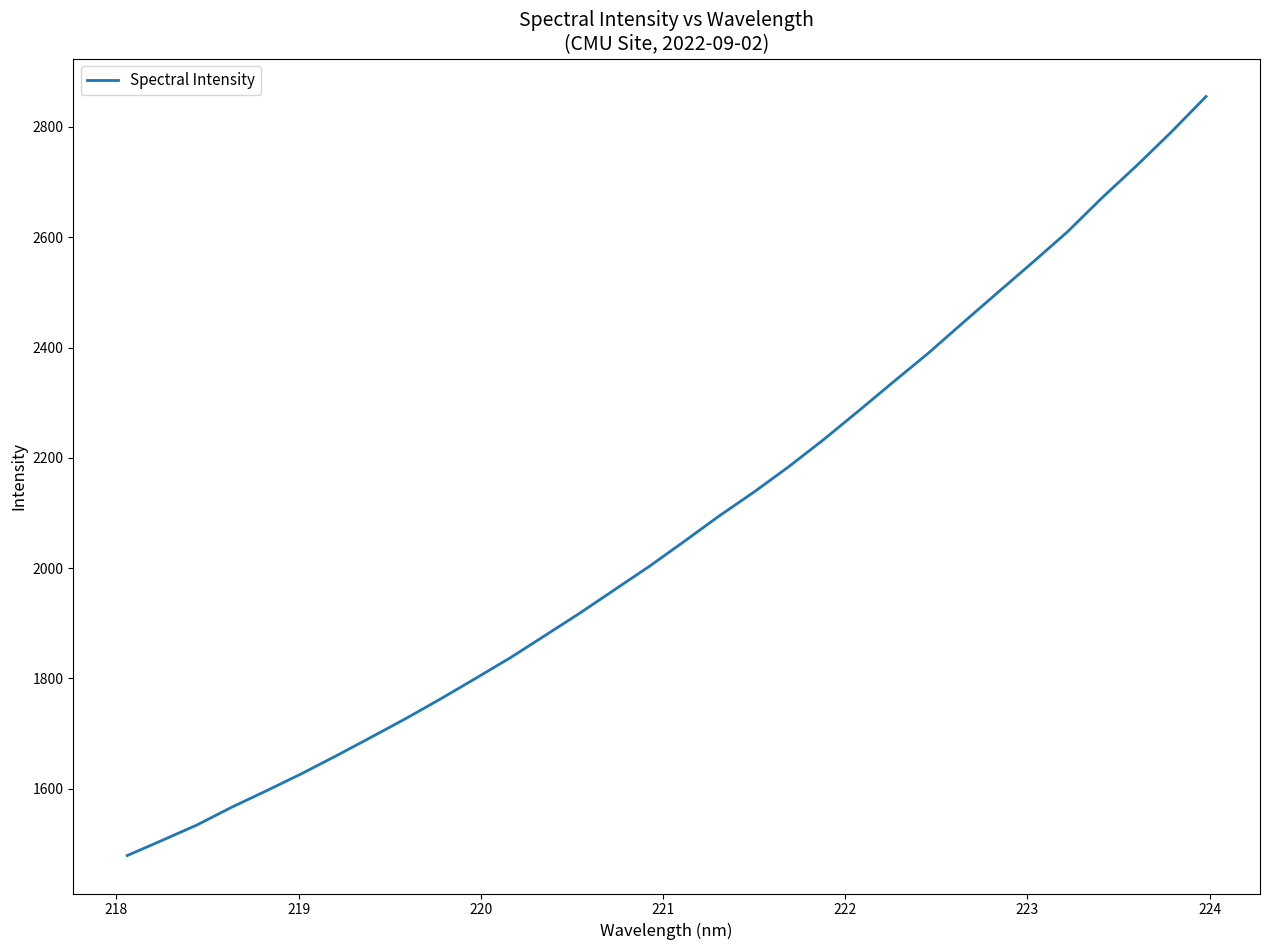

What is the smallest value displayed?

1479.0